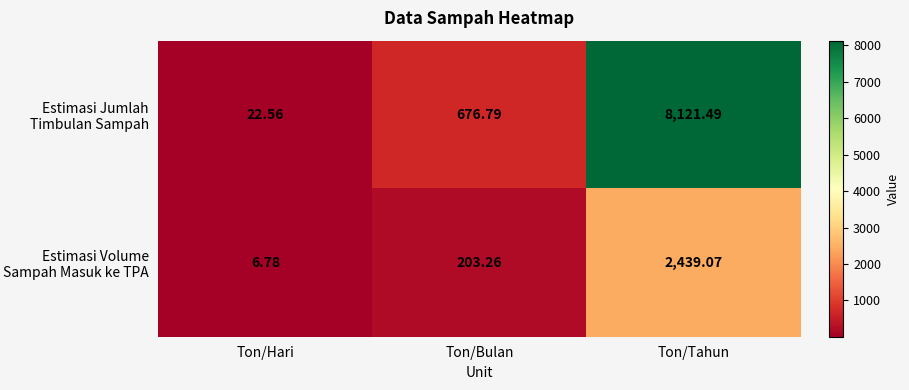

Which label corresponds to the largest value in the chart?

Ton/Tahun